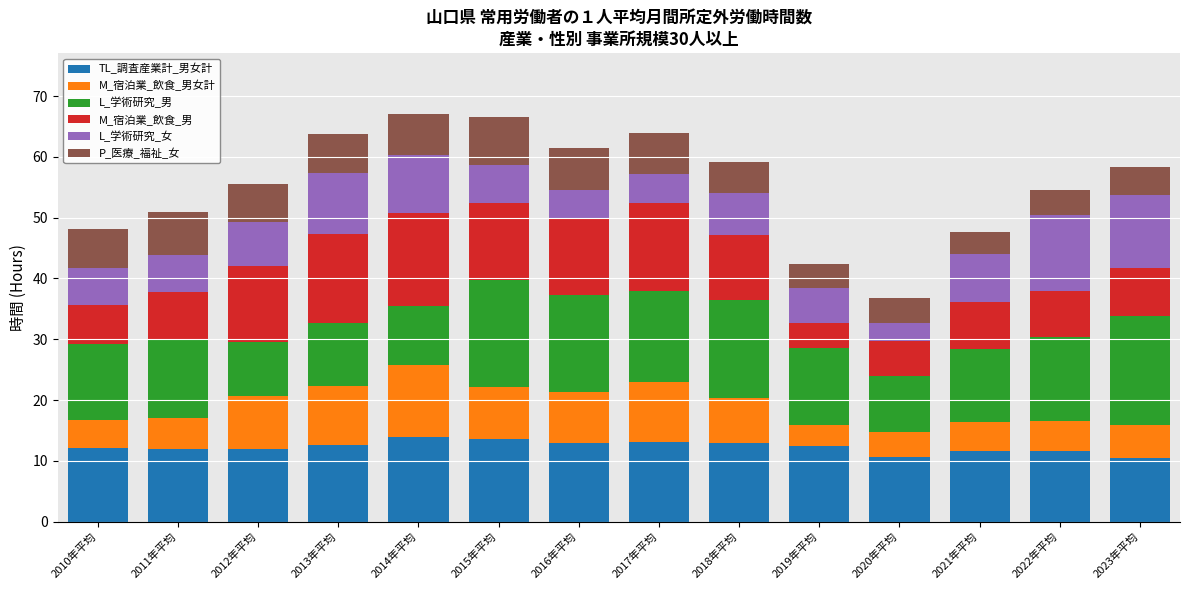

What is the highest value of the TL_調査産業計_男女計 series?

14.0